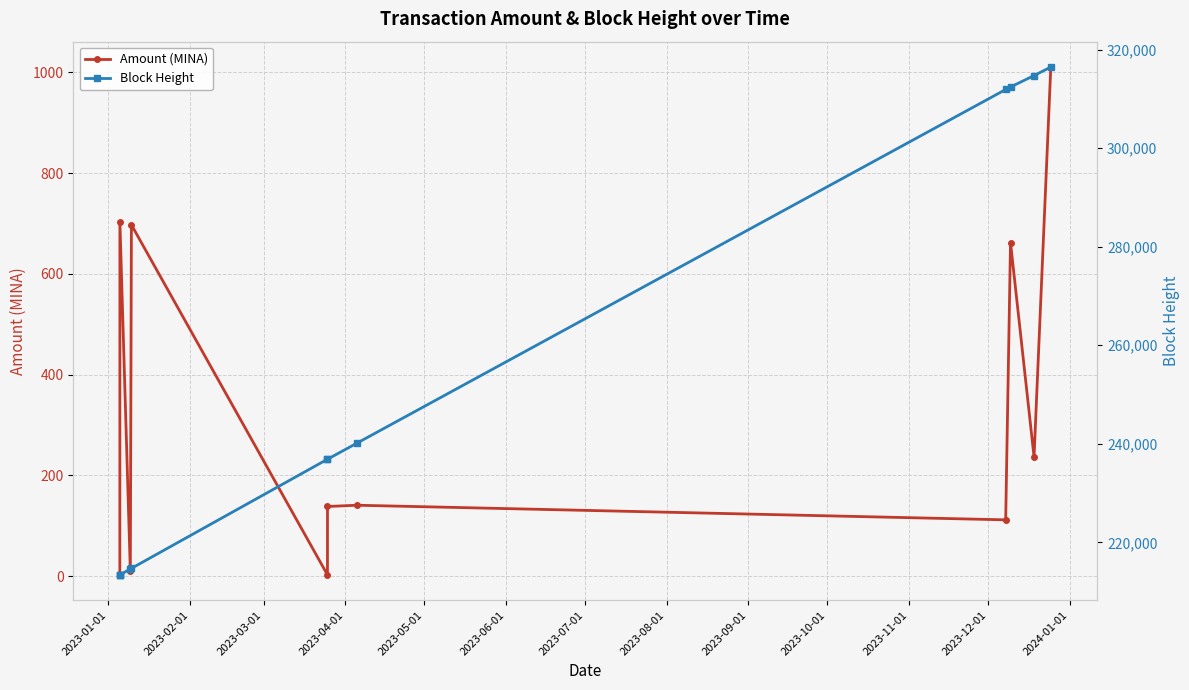

Which series has the largest total across all categories?

Block Height